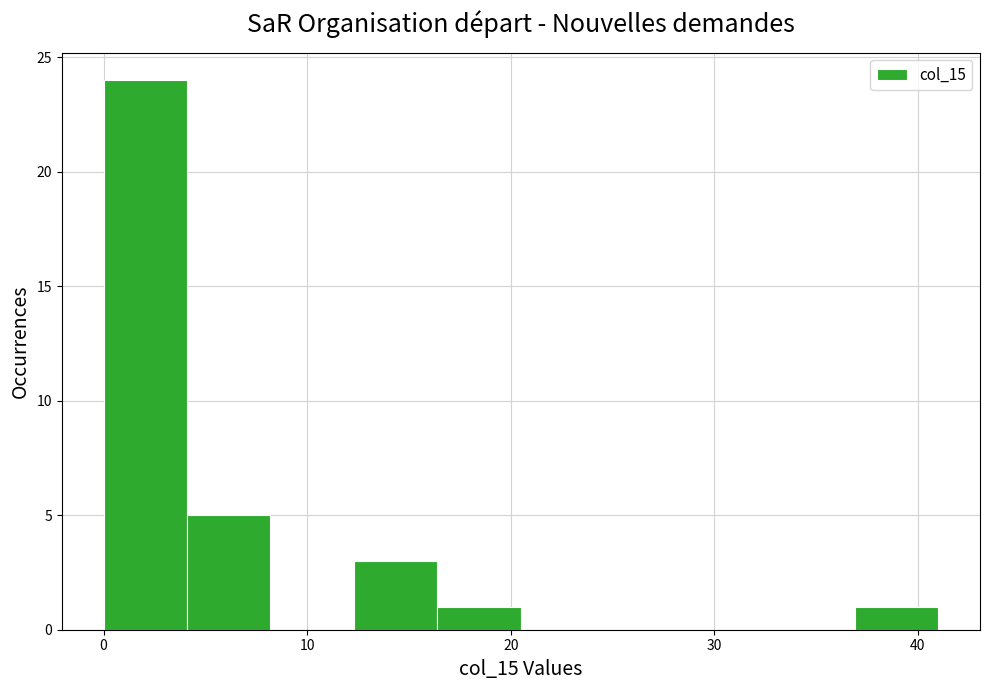

What is the height of the bar covering 0.0 to 4.1 on the x-axis? Neither the bar edges nor the heights are printed on the chart, so give them approximately, as read against the axes.

24